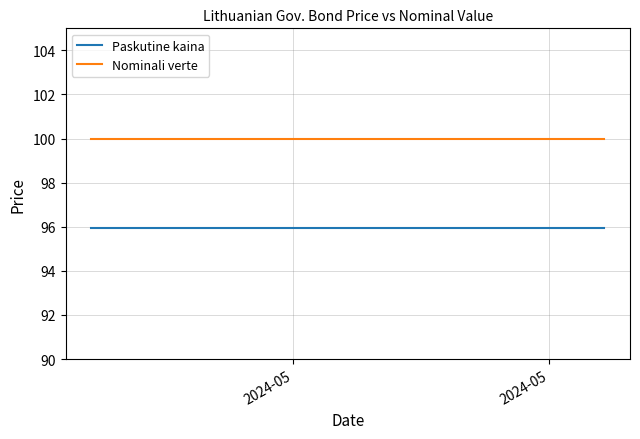

What is the maximum value shown in the chart?

100.0